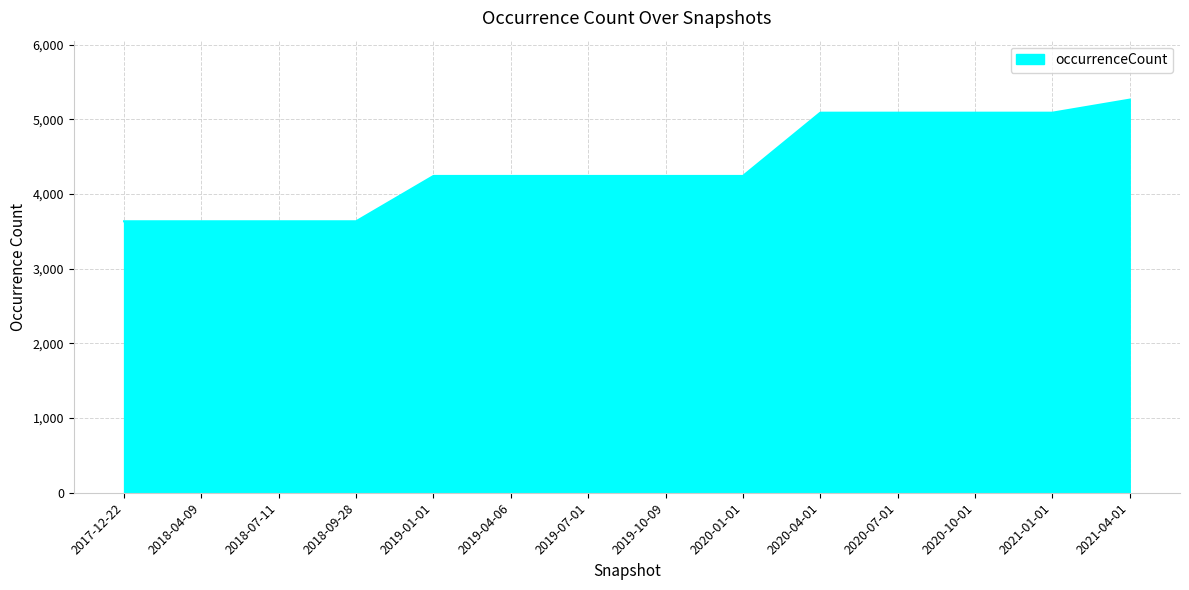

What is the difference between the values at 2021-04-01 and 2019-10-09?

1022